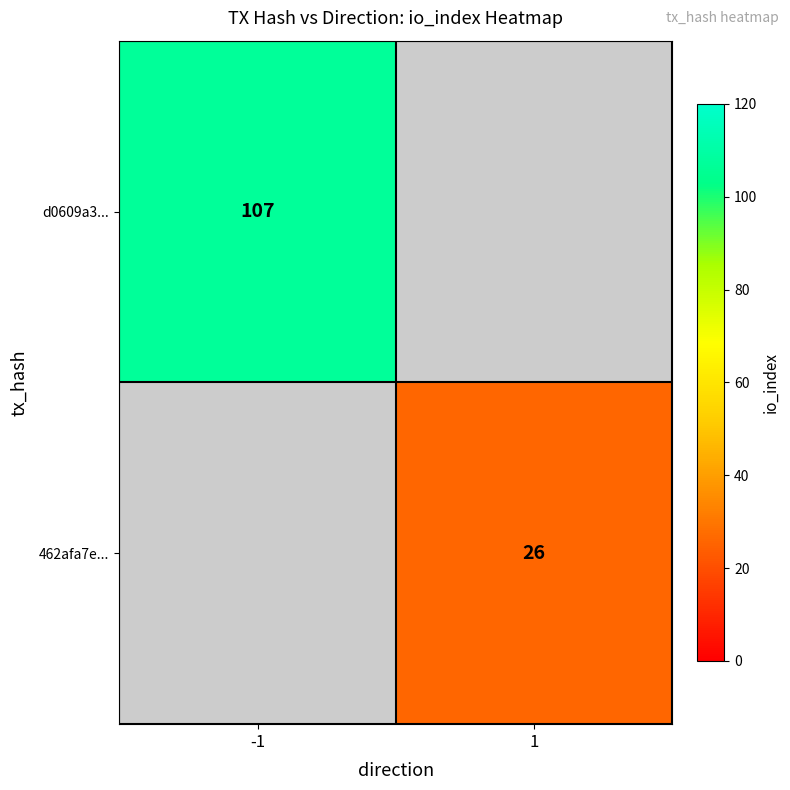

Is the value of 462afa7e... at 1 greater than the value of d0609a3... at -1?

No